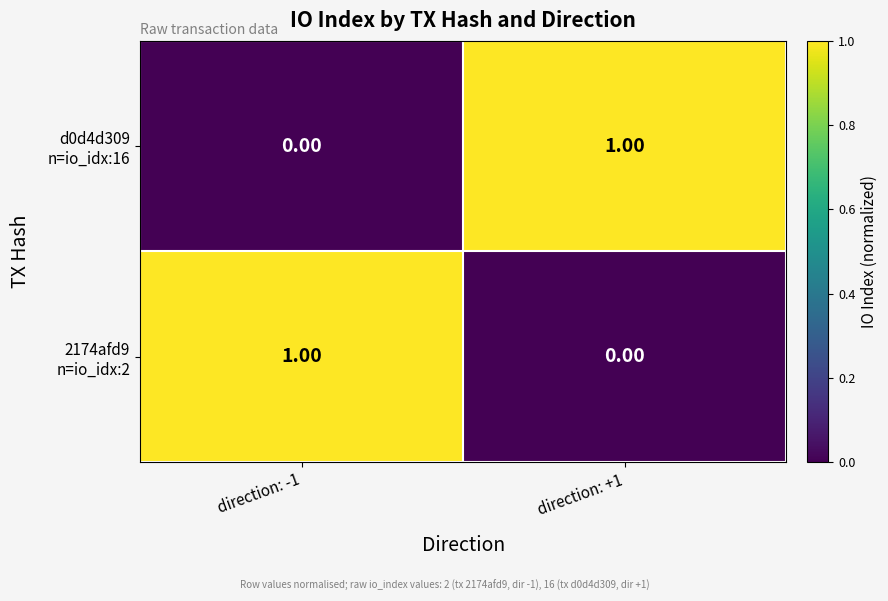

Which series changed the most between direction: -1 and direction: +1?

2174afd9 n=io_idx:2